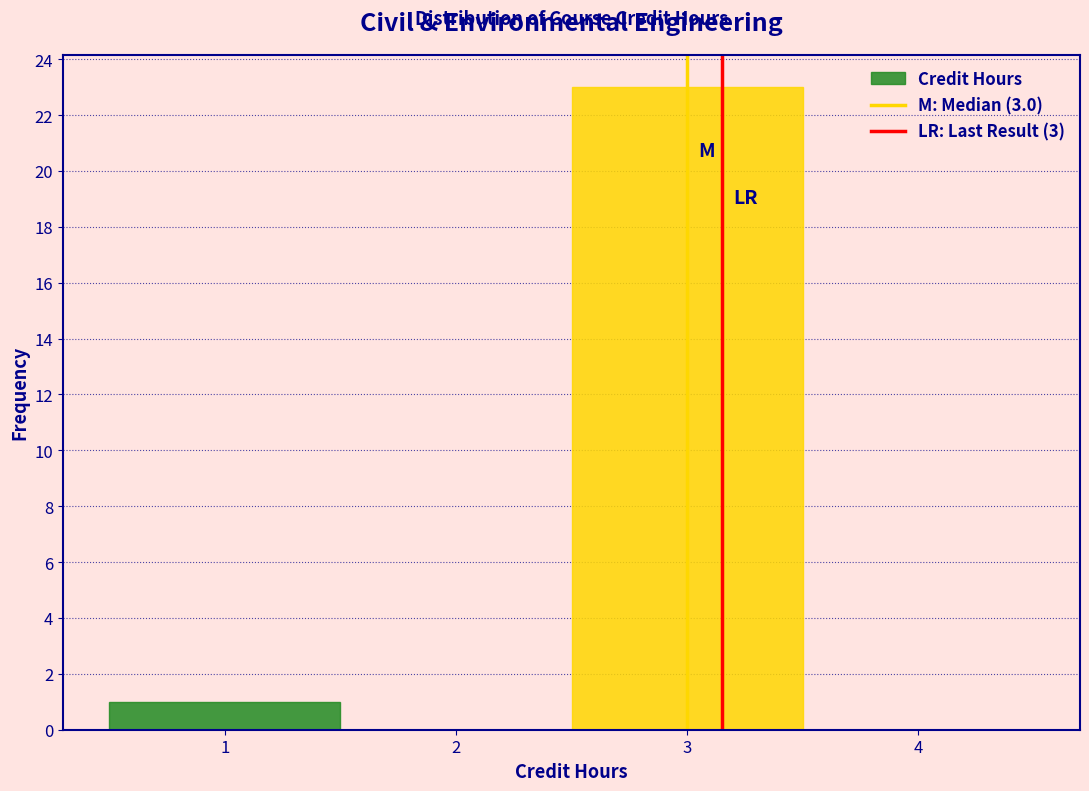

Reading left to right, transcribe this chart: for each bar, give the range it covers on the x-axis and its height. The values are not printed on the chart, so give them approximately, as read against the axis.

0.5 to 1.5: 1
1.5 to 2.5: 0
2.5 to 3.5: 23
3.5 to 4.5: 0